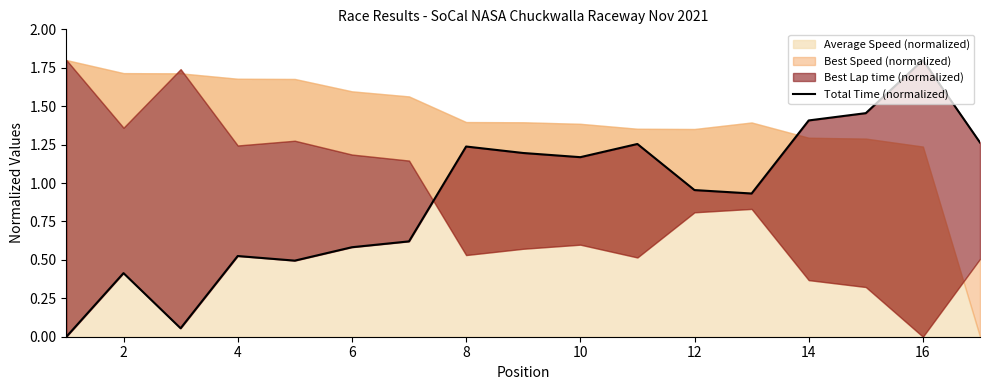

Read the value at 8.

0.5